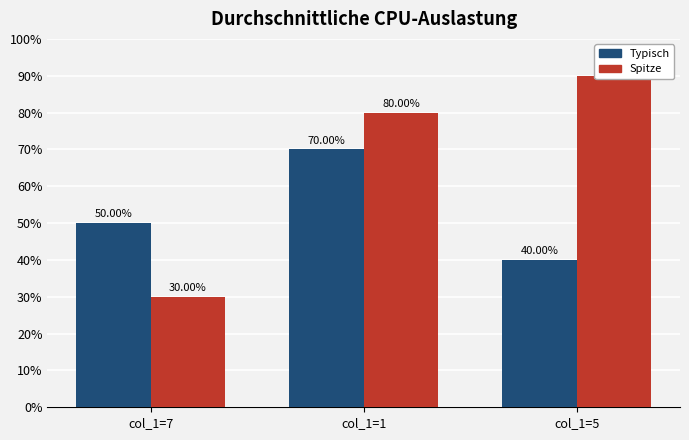

What value does the Spitze series have at col_1=5?

9